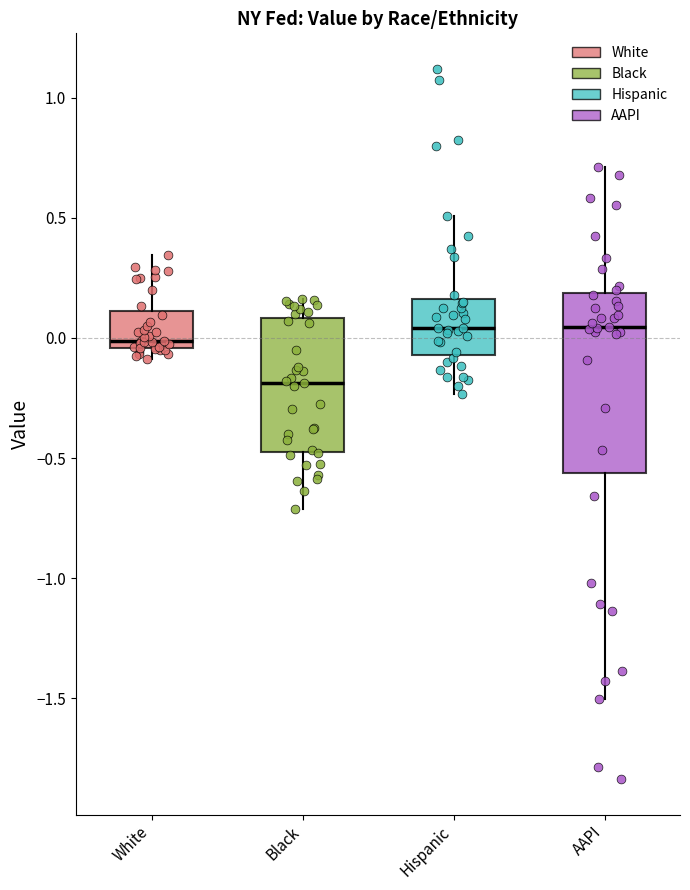

Which box's median line is the lowest?

Black